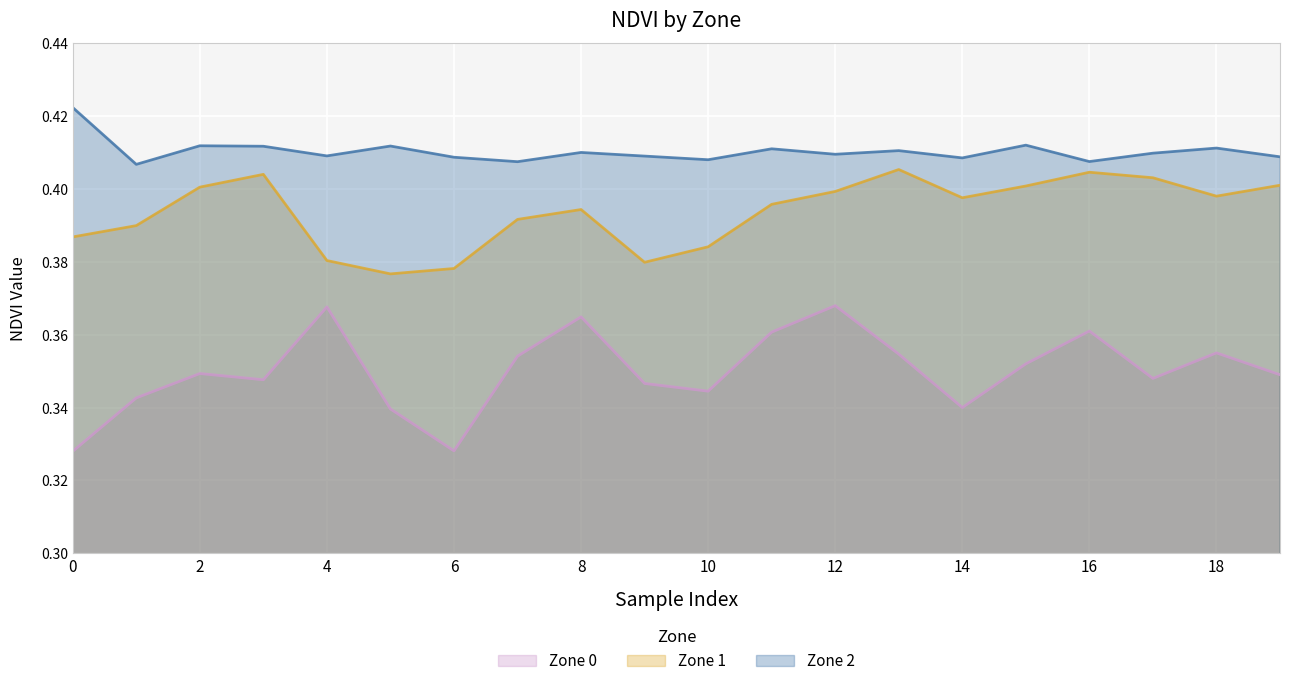

Reading left to right, list all the values displayed in this chart.

Zone 0: 0=0.3	1=0.3	2=0.3	3=0.3	4=0.4	5=0.3	6=0.3	7=0.4	8=0.4	9=0.3	10=0.3	11=0.4	12=0.4	13=0.4	14=0.3	15=0.4	16=0.4	17=0.3	18=0.4	19=0.3
Zone 1: 0=0.4	1=0.4	2=0.4	3=0.4	4=0.4	5=0.4	6=0.4	7=0.4	8=0.4	9=0.4	10=0.4	11=0.4	12=0.4	13=0.4	14=0.4	15=0.4	16=0.4	17=0.4	18=0.4	19=0.4
Zone 2: 0=0.4	1=0.4	2=0.4	3=0.4	4=0.4	5=0.4	6=0.4	7=0.4	8=0.4	9=0.4	10=0.4	11=0.4	12=0.4	13=0.4	14=0.4	15=0.4	16=0.4	17=0.4	18=0.4	19=0.4